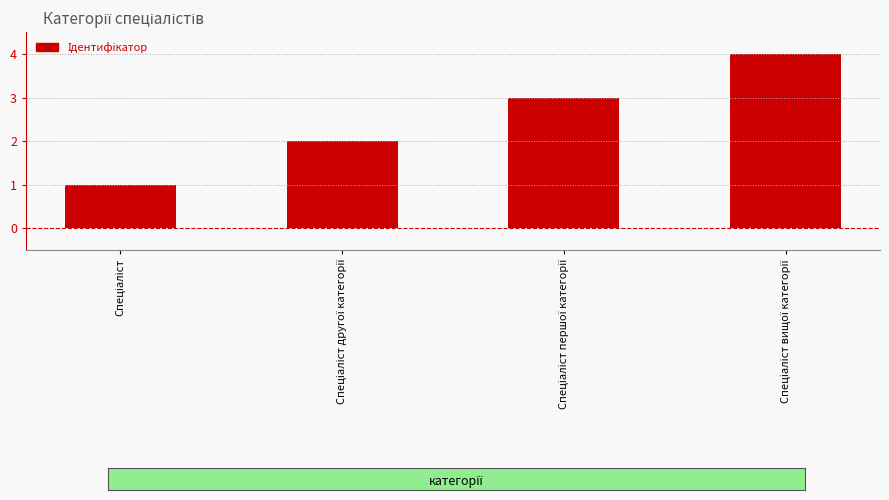

List the labels in order of value, largest first.

Спеціаліст вищої категорії, Спеціаліст першої категорії, Спеціаліст другої категорії, Спеціаліст